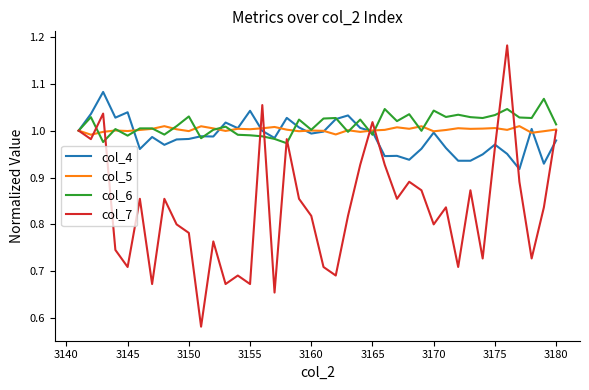

Which series has the widest spread of values?

col_7